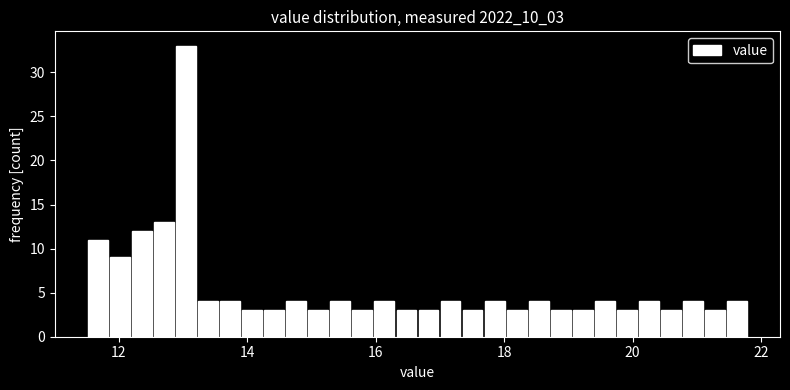

Around what value on the x-axis is the tallest bar? Give the approximate position of its centre, as read against the axis.

13.0